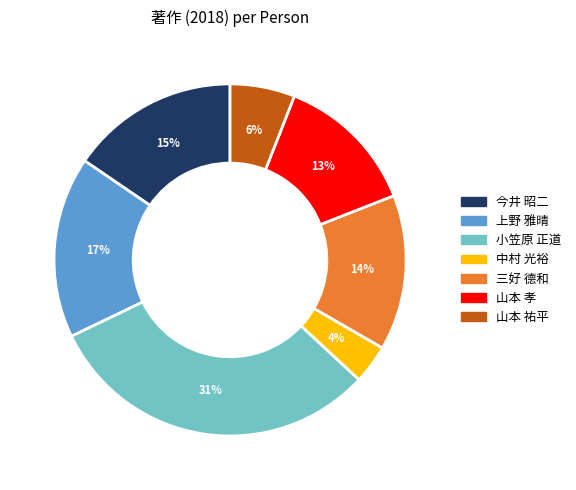

The 上野 雅晴 slice represents 4% of the pie. True or false?

False